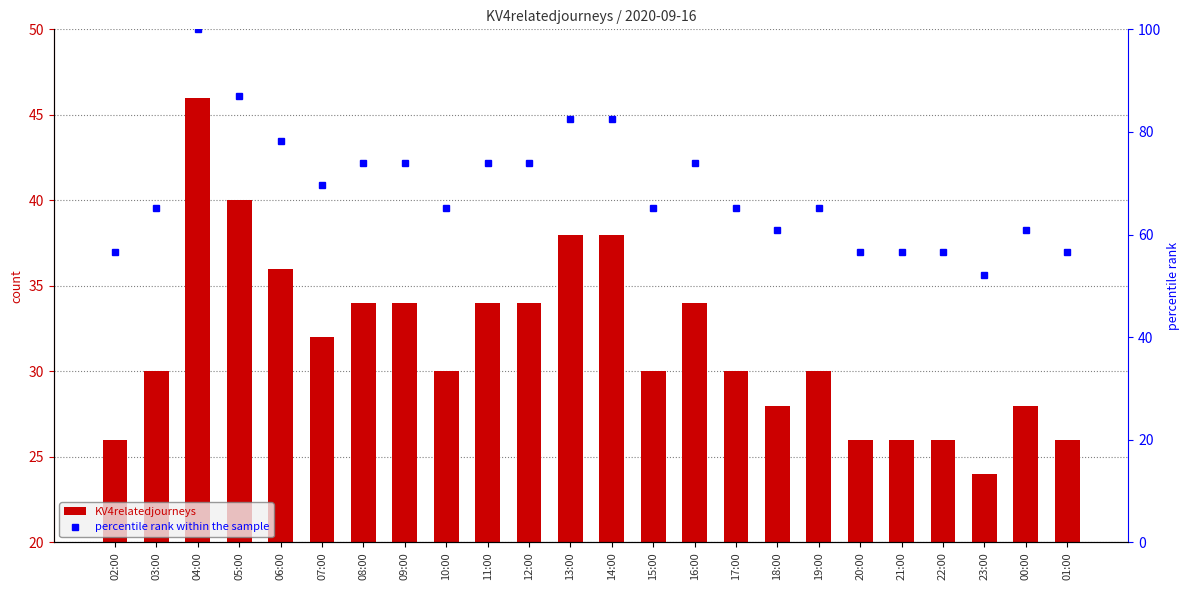

At how many categories does at least one series exceed 41?

24